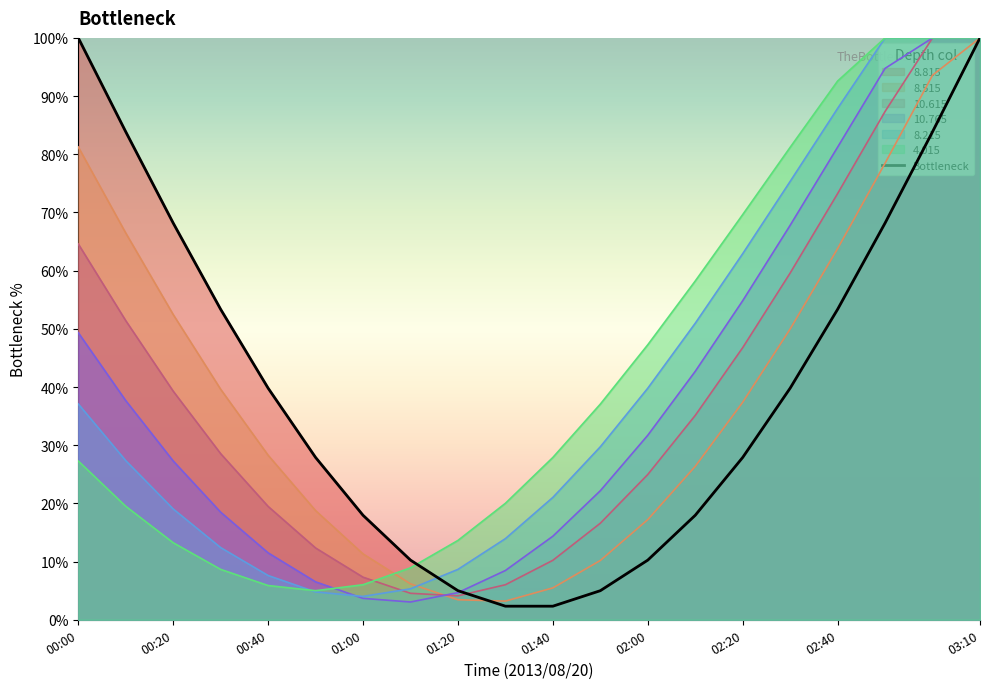

Between 00:40 and 00:20, which is larger?

00:20